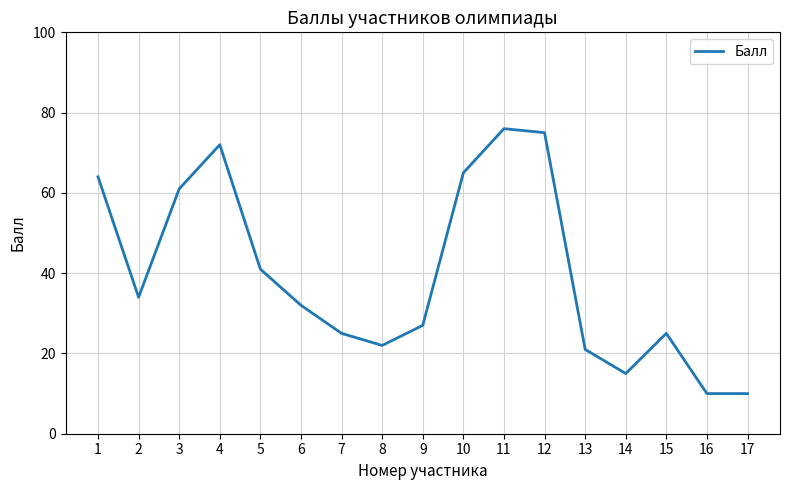

At which category does the data reach its first local peak?

4